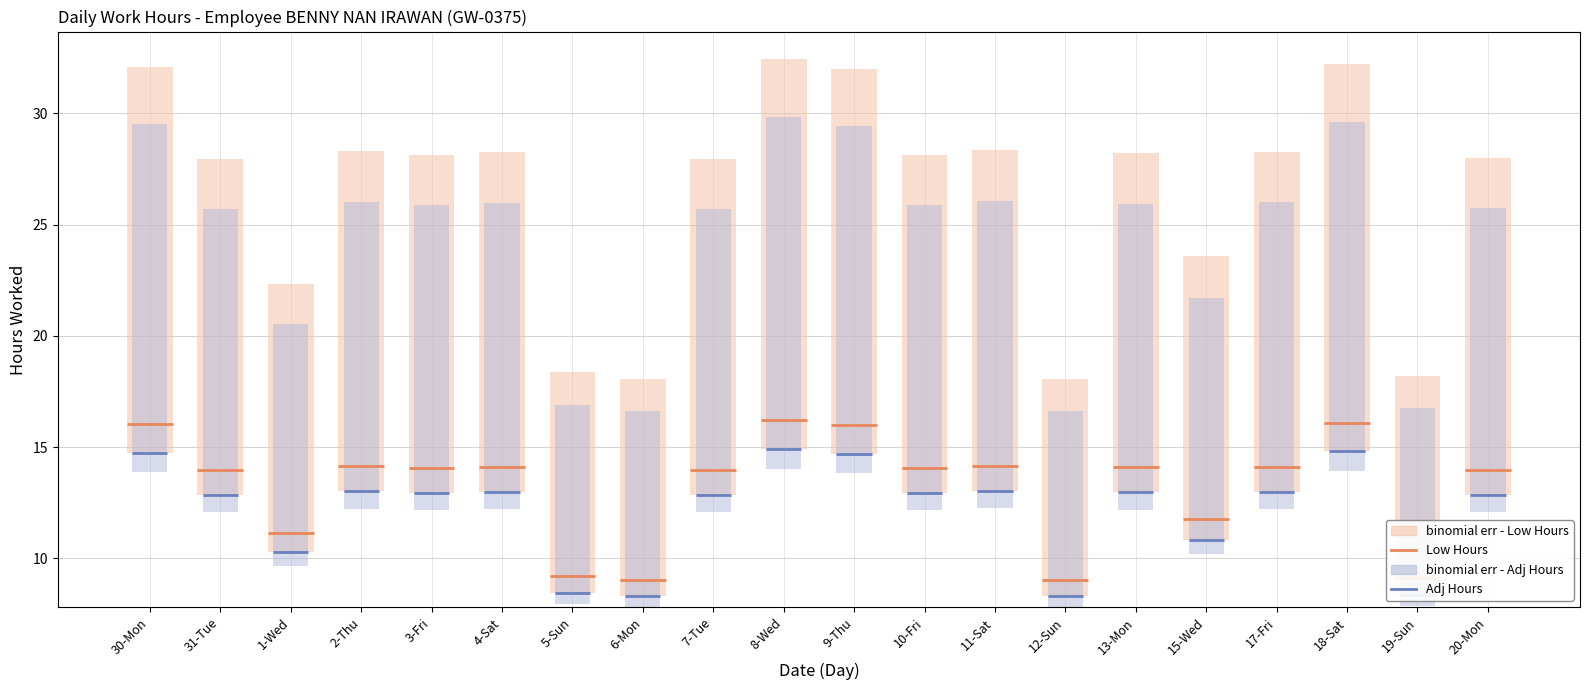

Which label corresponds to the largest value in the chart?

8-Wed